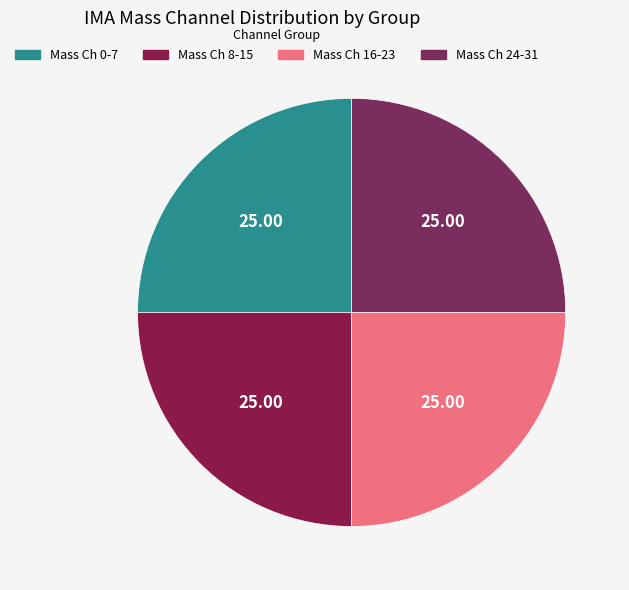

Count the number of slices in the pie.

4